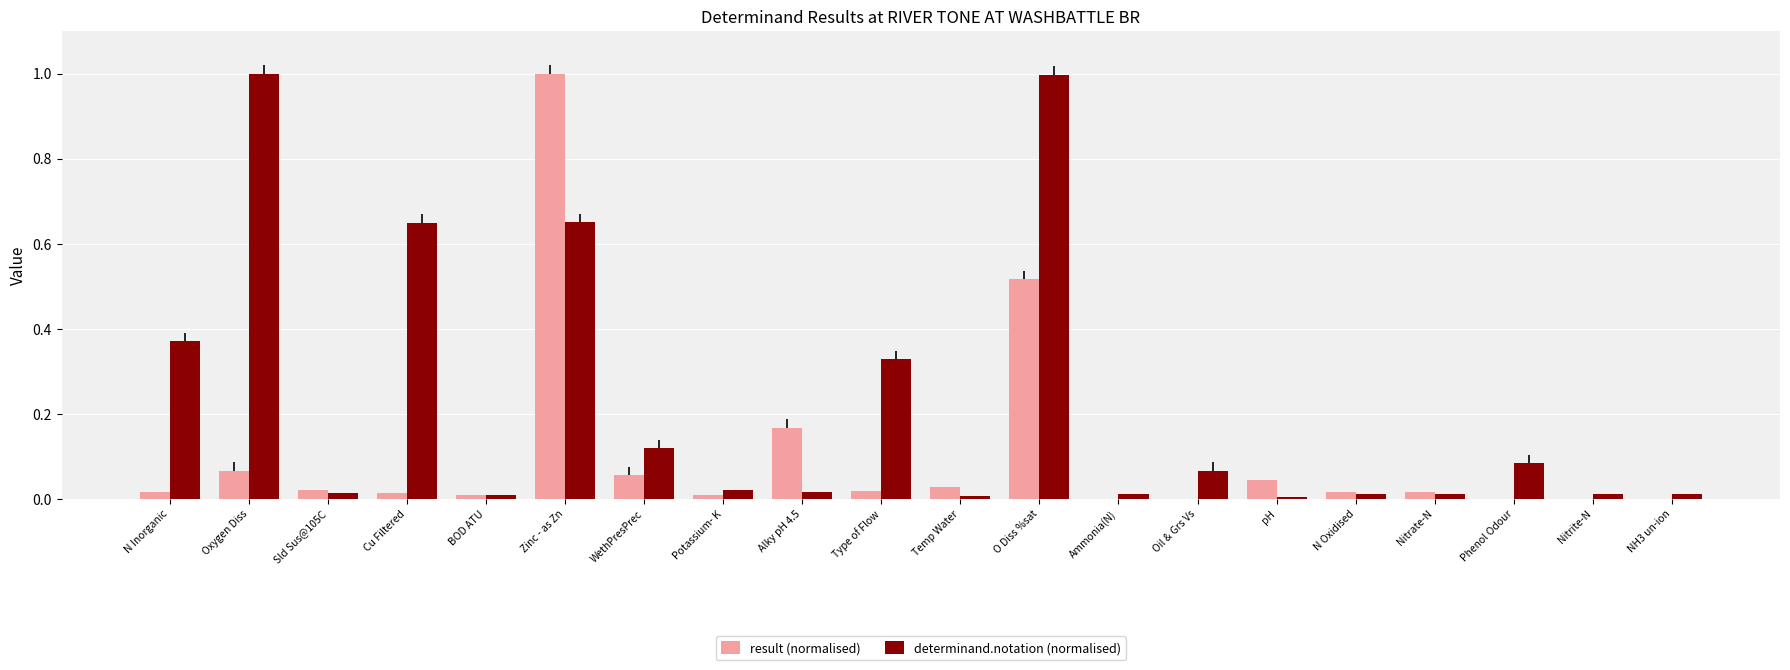

The value of result (normalised) at Nitrate-N is 0.0. True or false?

True